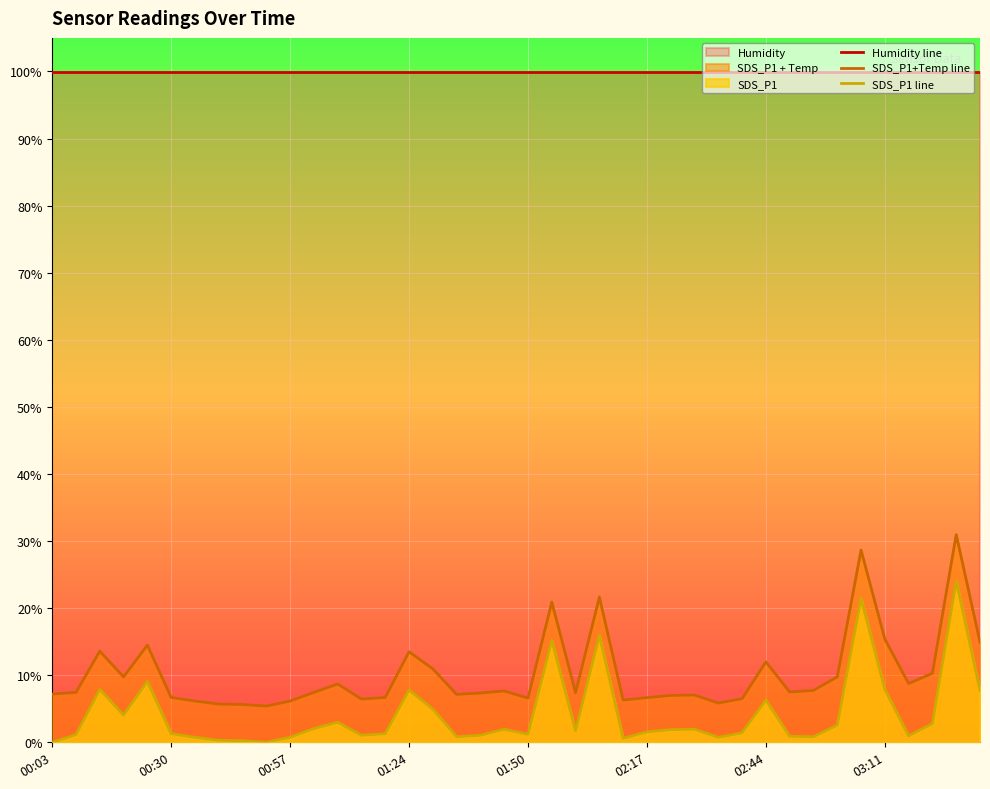

What are all the series names shown in the legend?

Humidity line, SDS_P1+Temp line, SDS_P1 line